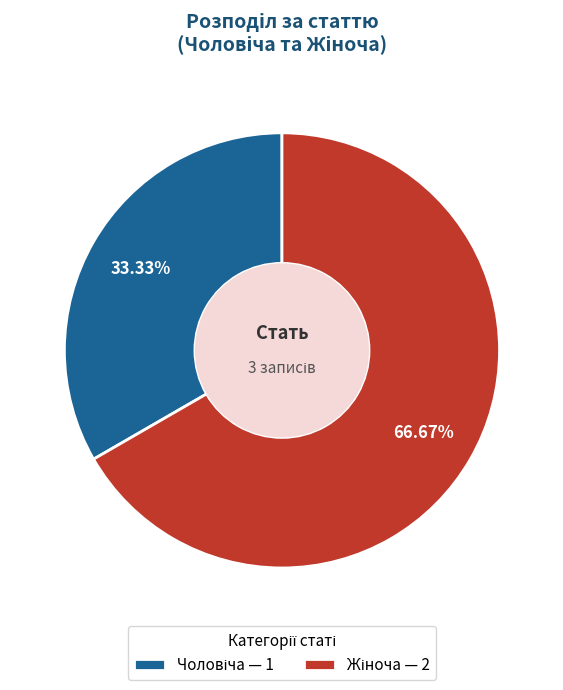

Is there a majority slice in this chart?

Yes